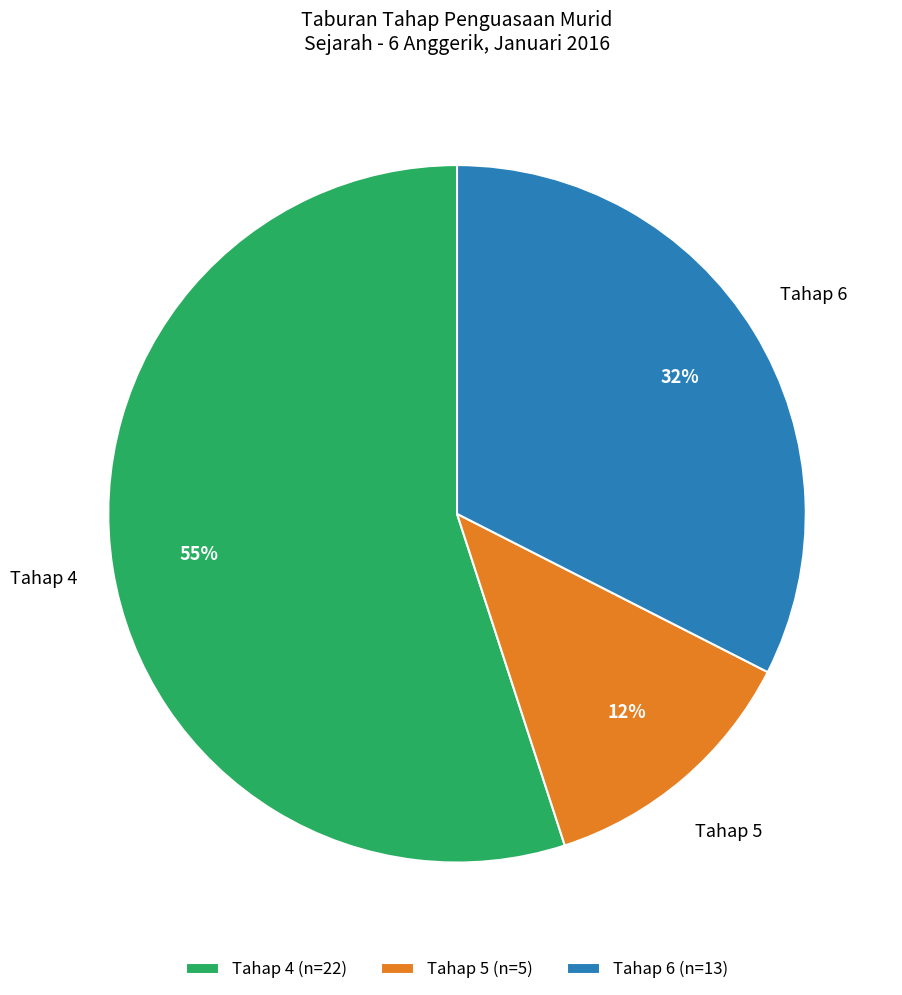

The Tahap 6 slice represents 32% of the pie. True or false?

True